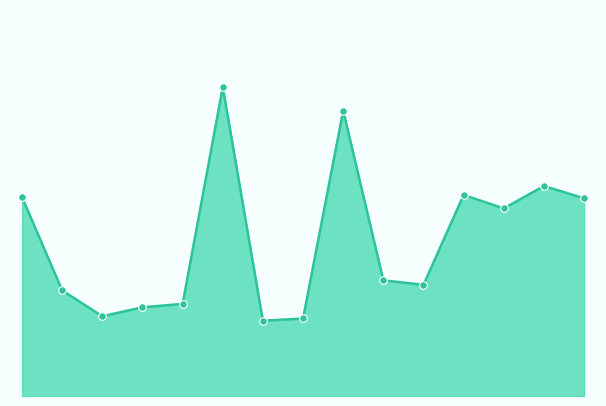

Is this an area chart (filled region under the line)?

Yes